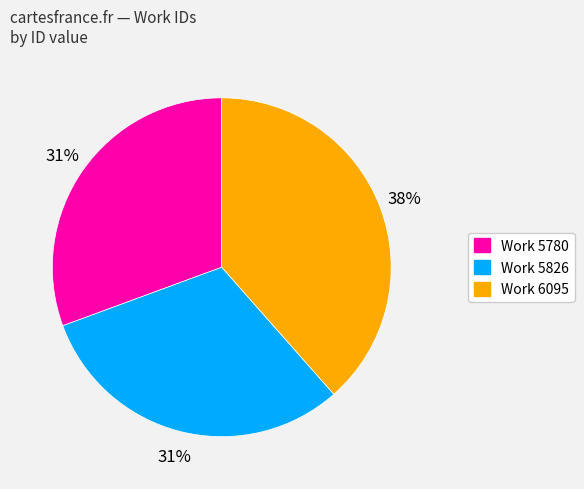

Count the number of slices in the pie.

3